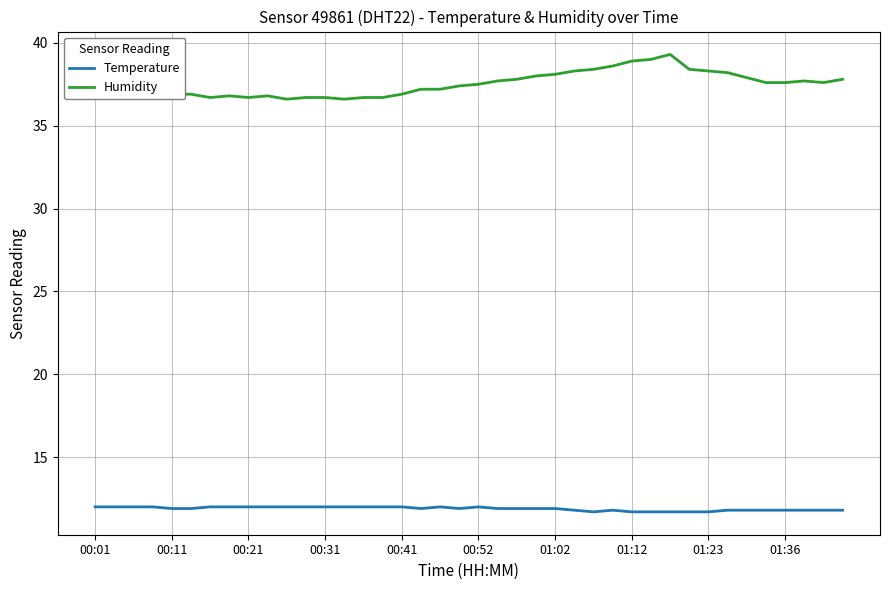

What is the maximum value for Humidity?

39.3